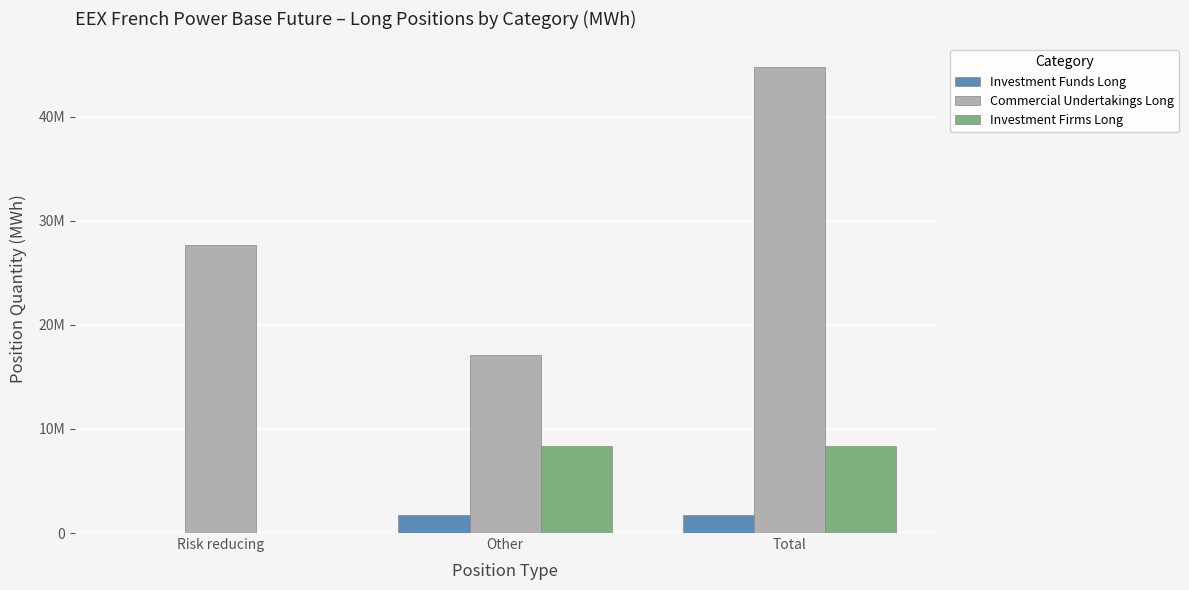

Rank the series by their average value, from highest to lowest.

Commercial Undertakings Long, Investment Firms Long, Investment Funds Long